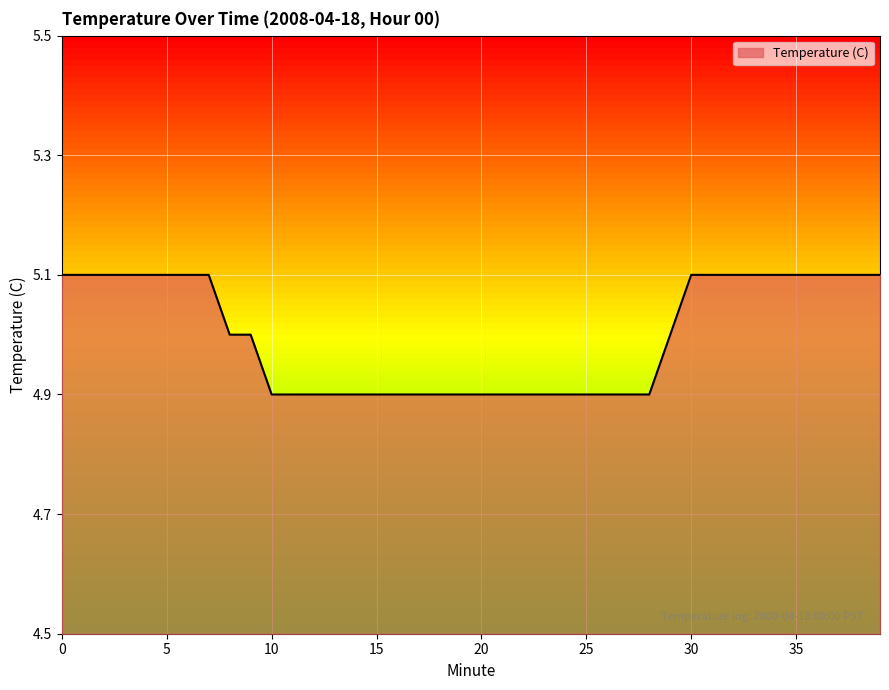

What is the greatest value displayed?

5.1